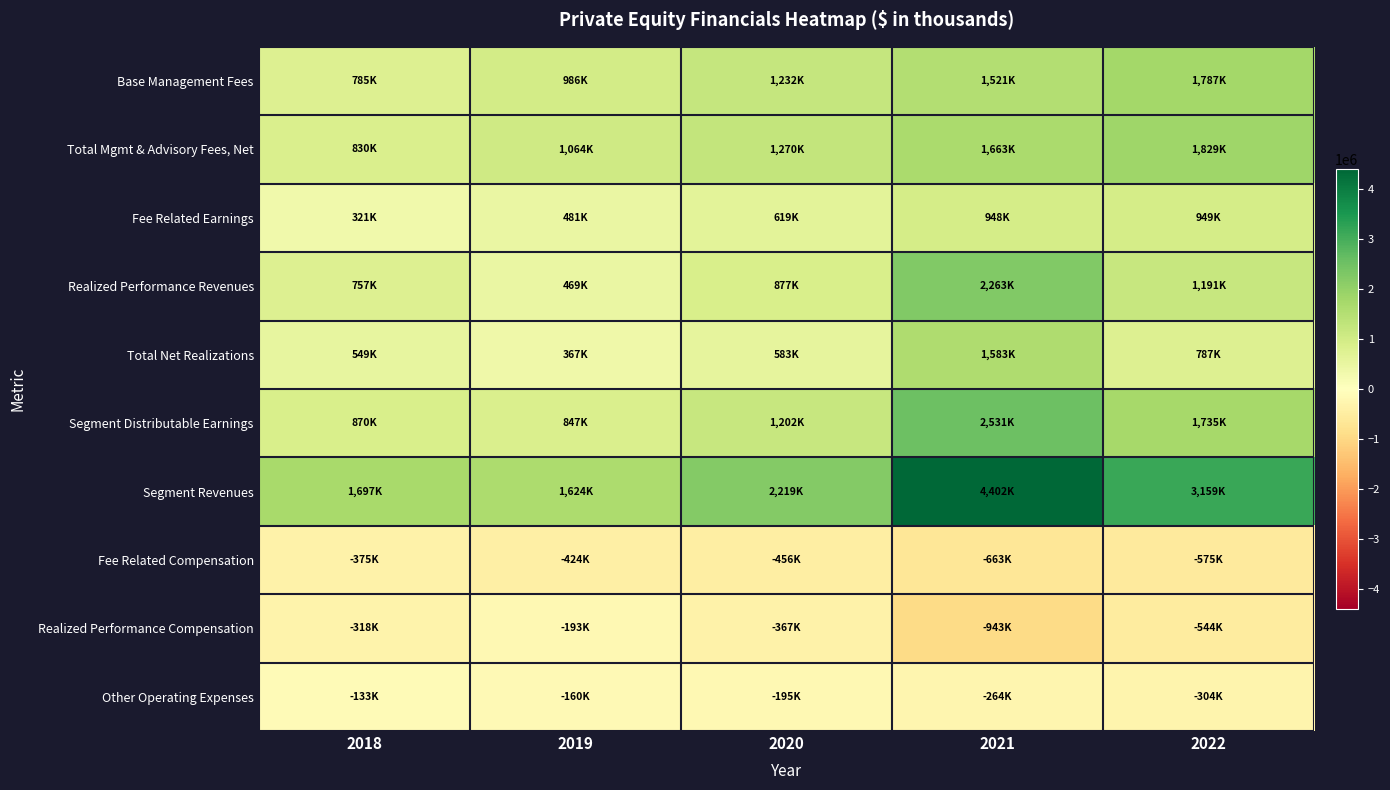

What is the greatest value displayed?

4401526